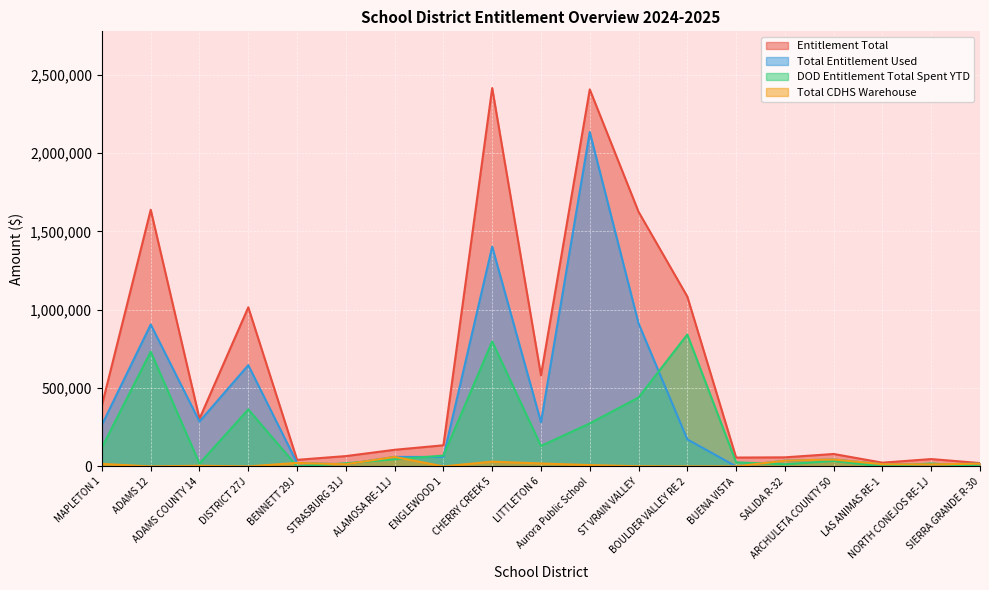

The DOD Entitlement Total Spent YTD series shows 69653.1 at MAPLETON 1. True or false?

False